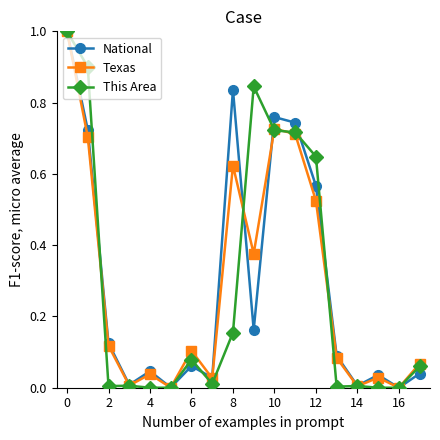

What is the difference between the maximum and minimum values in the This Area series?

1.0